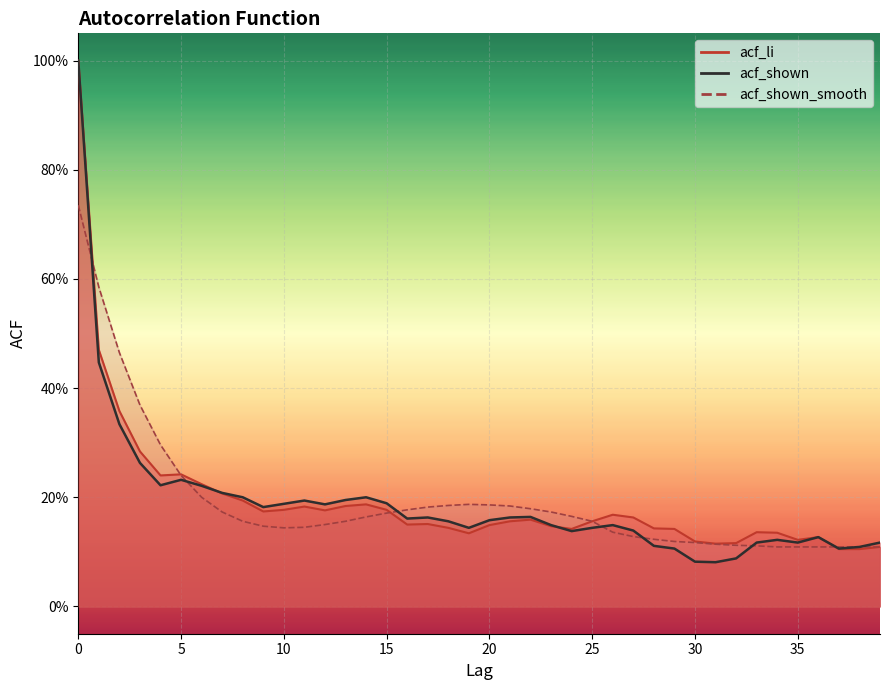

How many intersections are there between acf_shown and acf_shown_smooth?

7